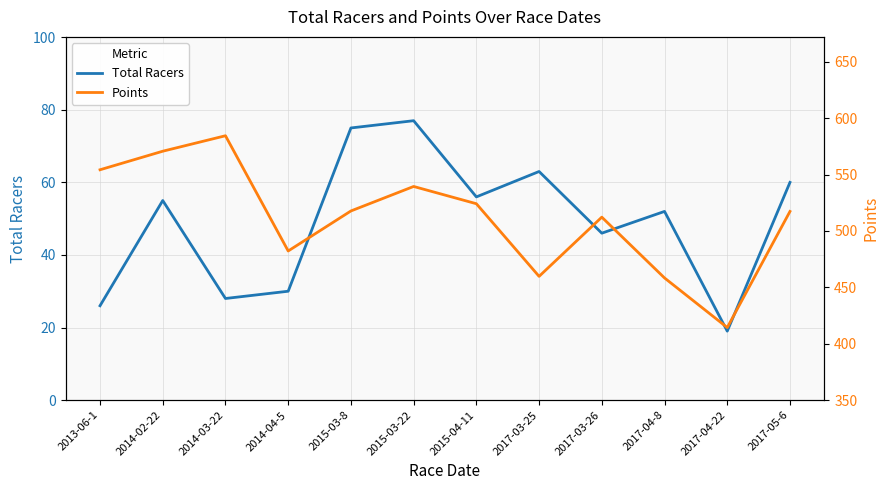

True or false: Points and Total Racers cross at least once.

False